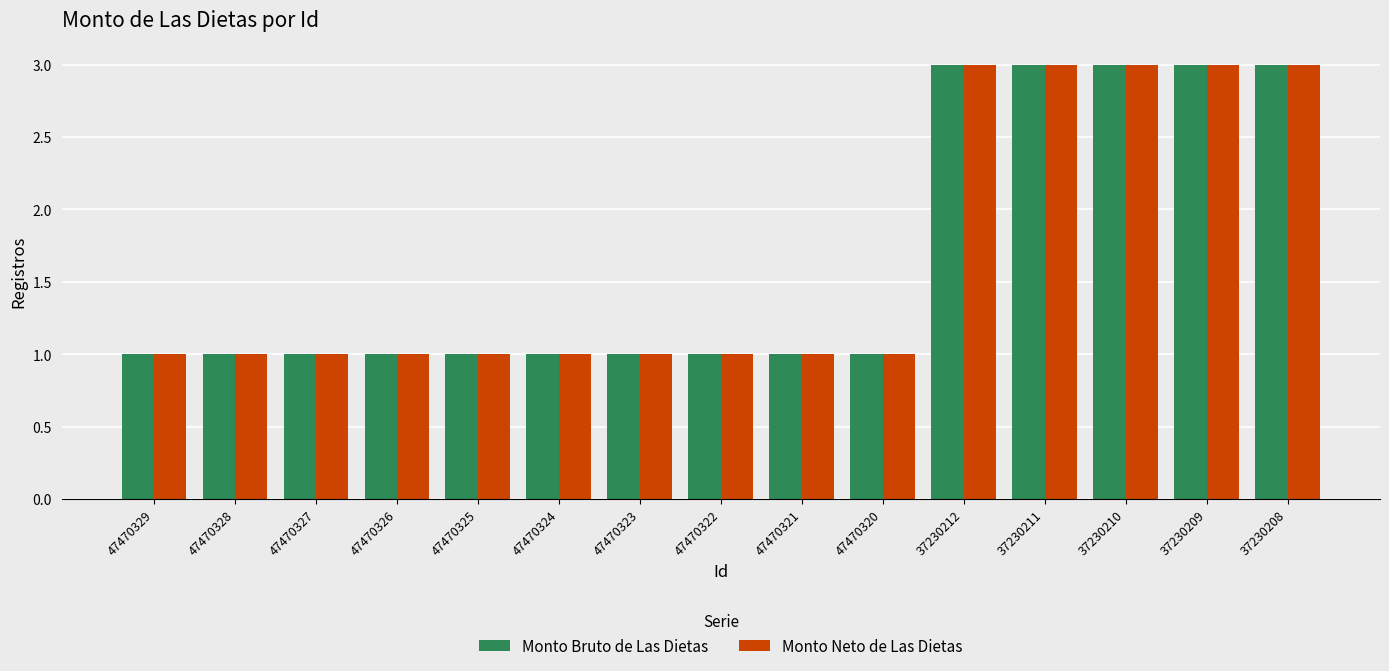

What is the sum of all Monto Neto de Las Dietas values?

25